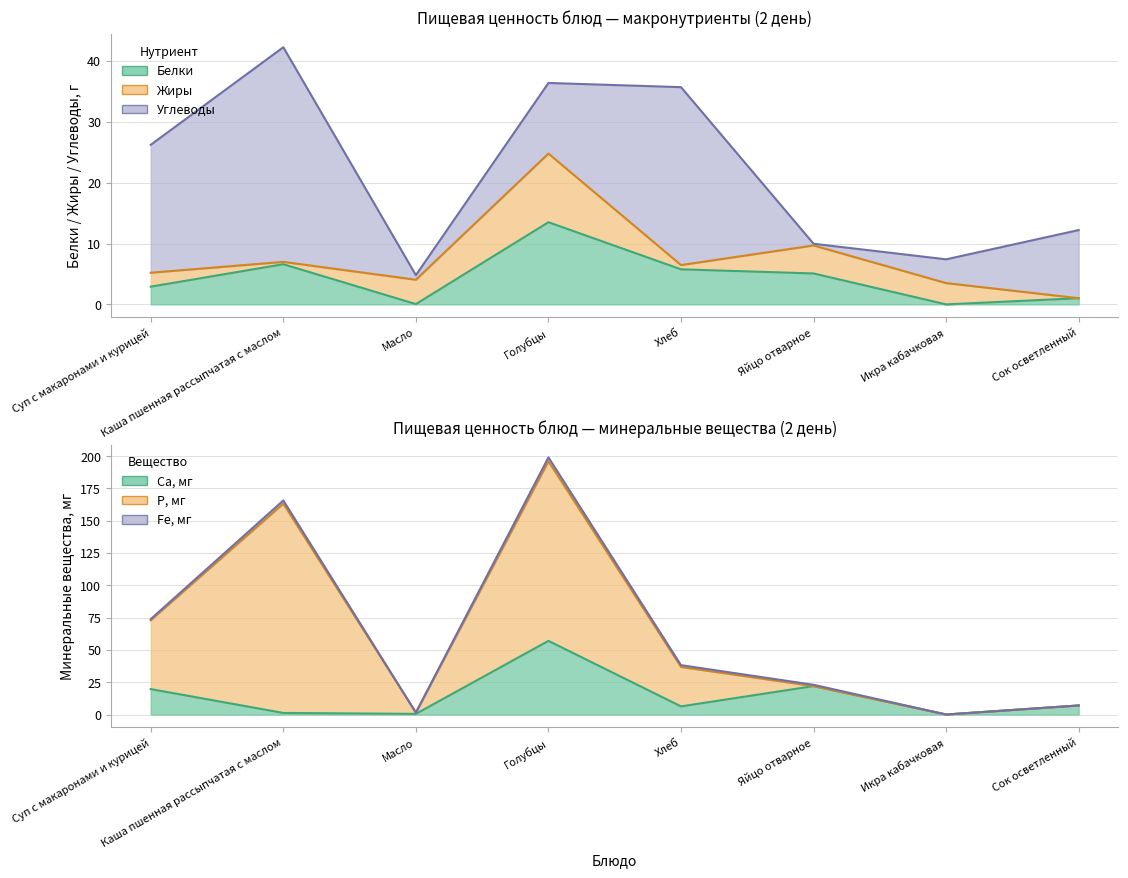

What is the label of the 3rd point from the right?

Яйцо отварное